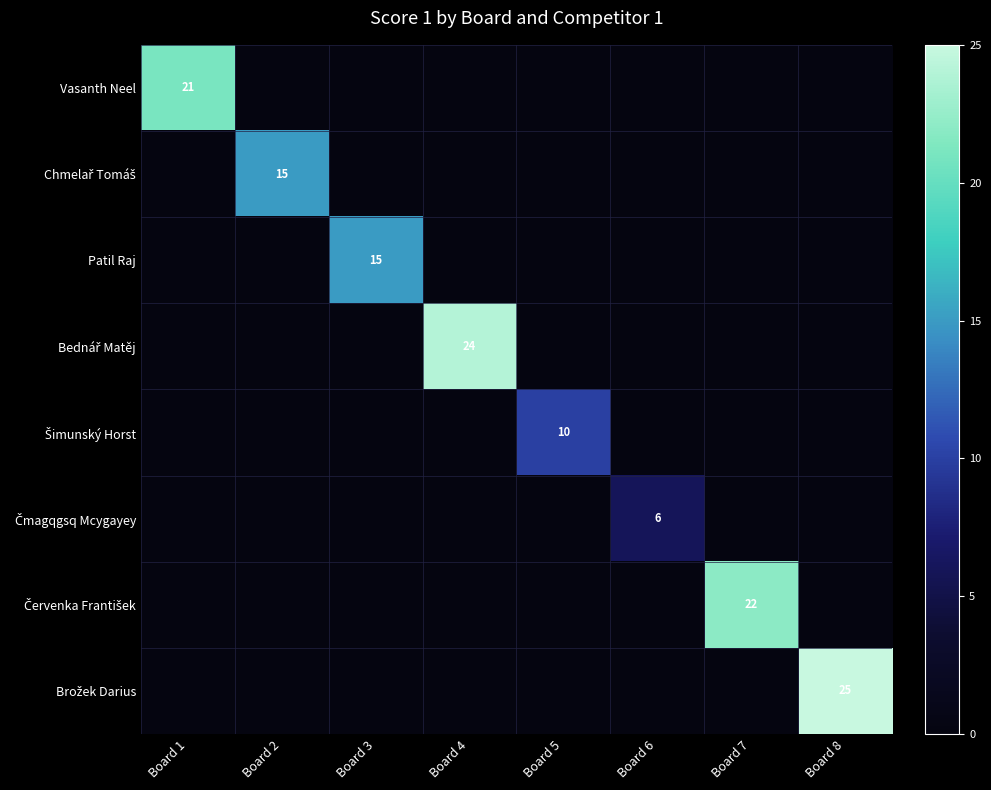

Is it true that Bednář Matěj equals 24 at Board 4?

True